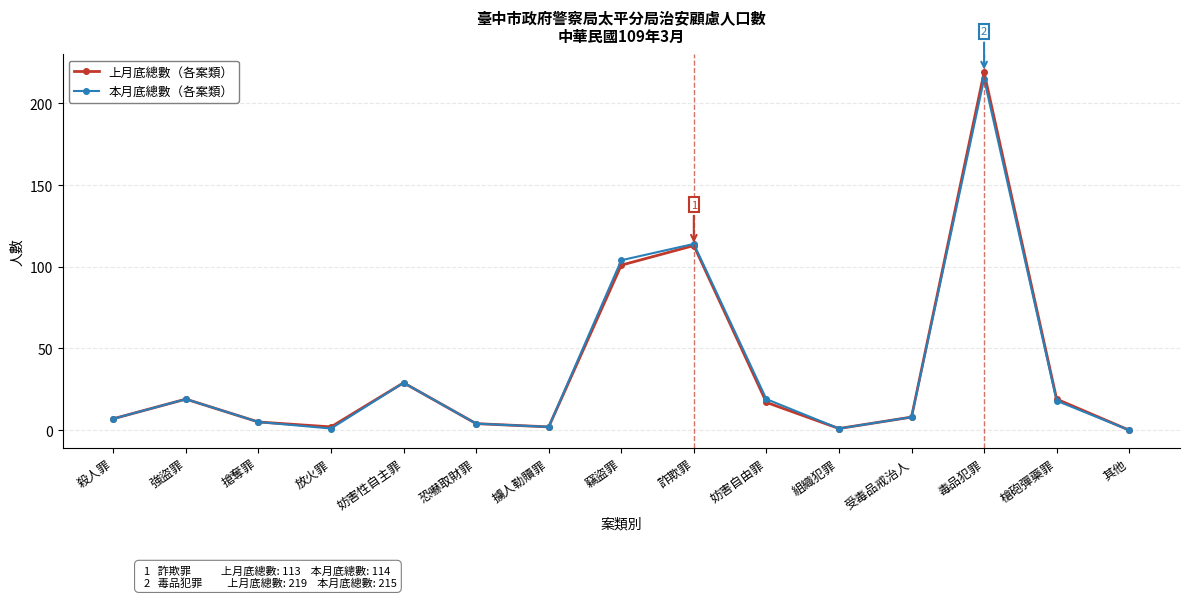

What is the label of the 15th point from the left?

其他